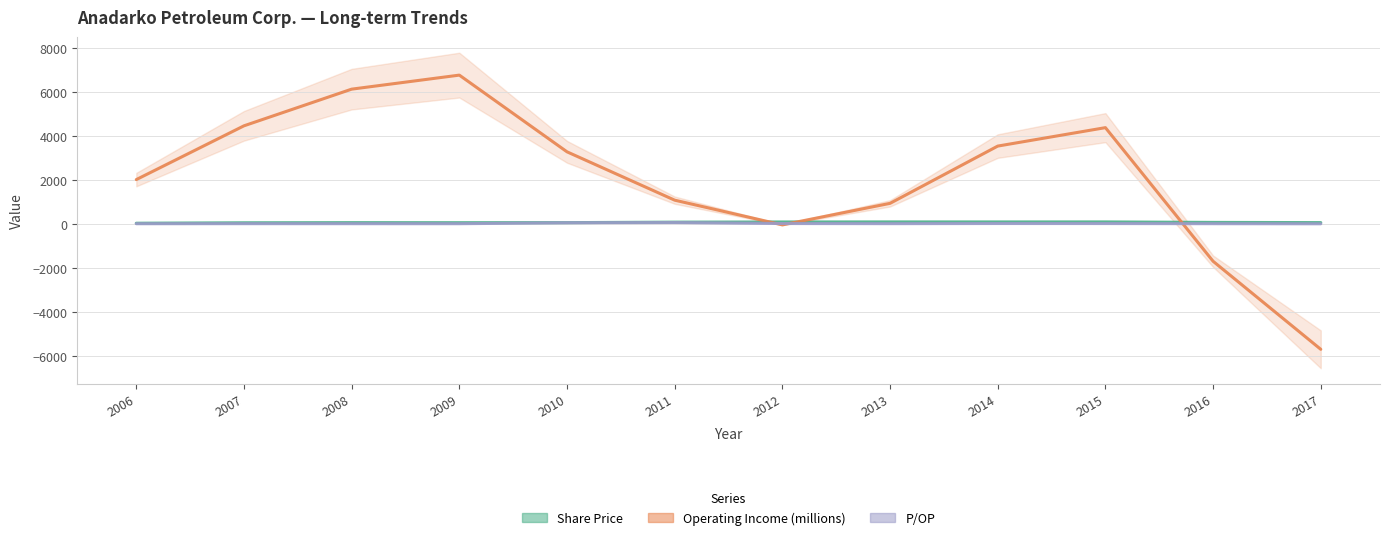

At 2016, list the series in order from largest to smallest.

Share Price, P/OP, Operating Income (millions)